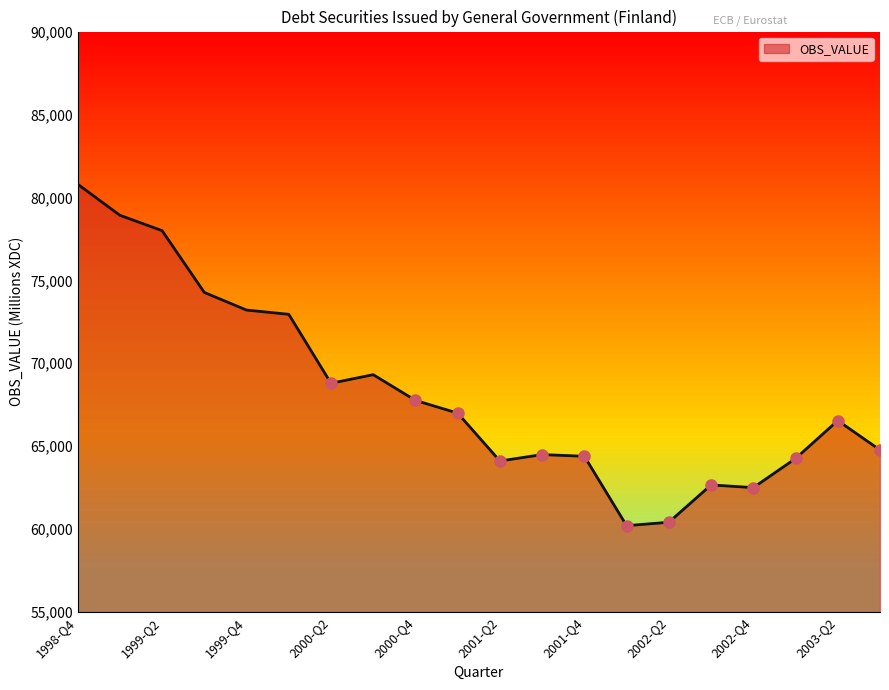

True or false: the data has more than 1 interior local peaks.

True